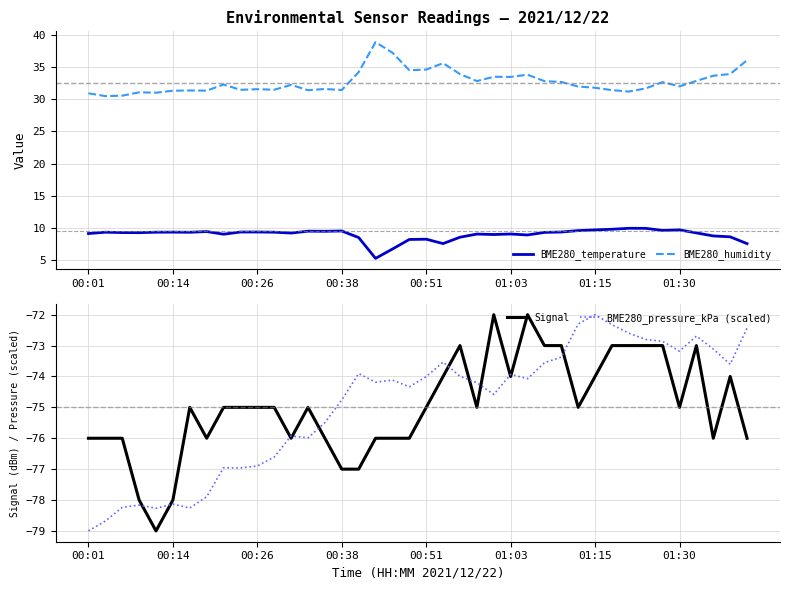

The value of Signal at 00:01 is -76.0. True or false?

True